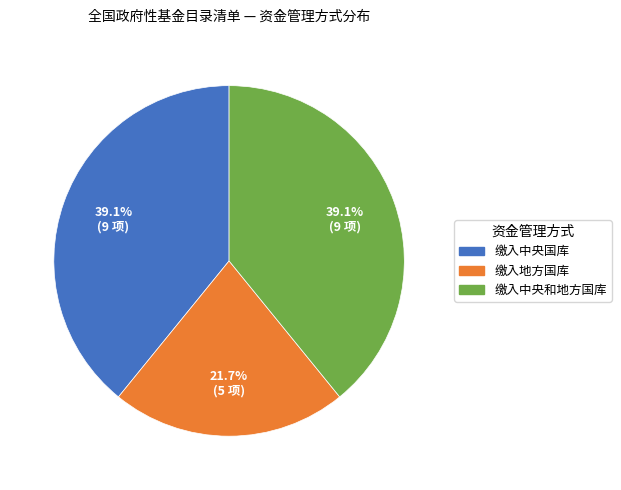

To the nearest percent, what is the difference between the 缴入地方国库 and 缴入中央国库 slice percentages?

17%